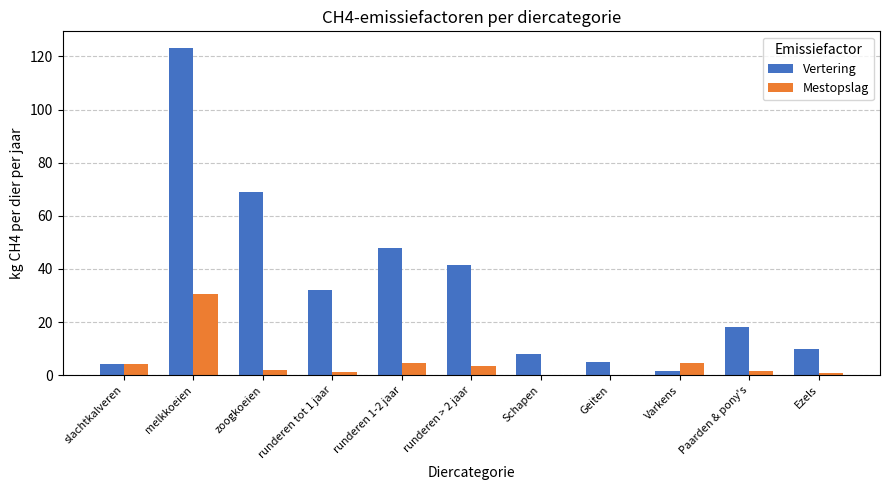

What is the sum of all Mestopslag values?

53.2